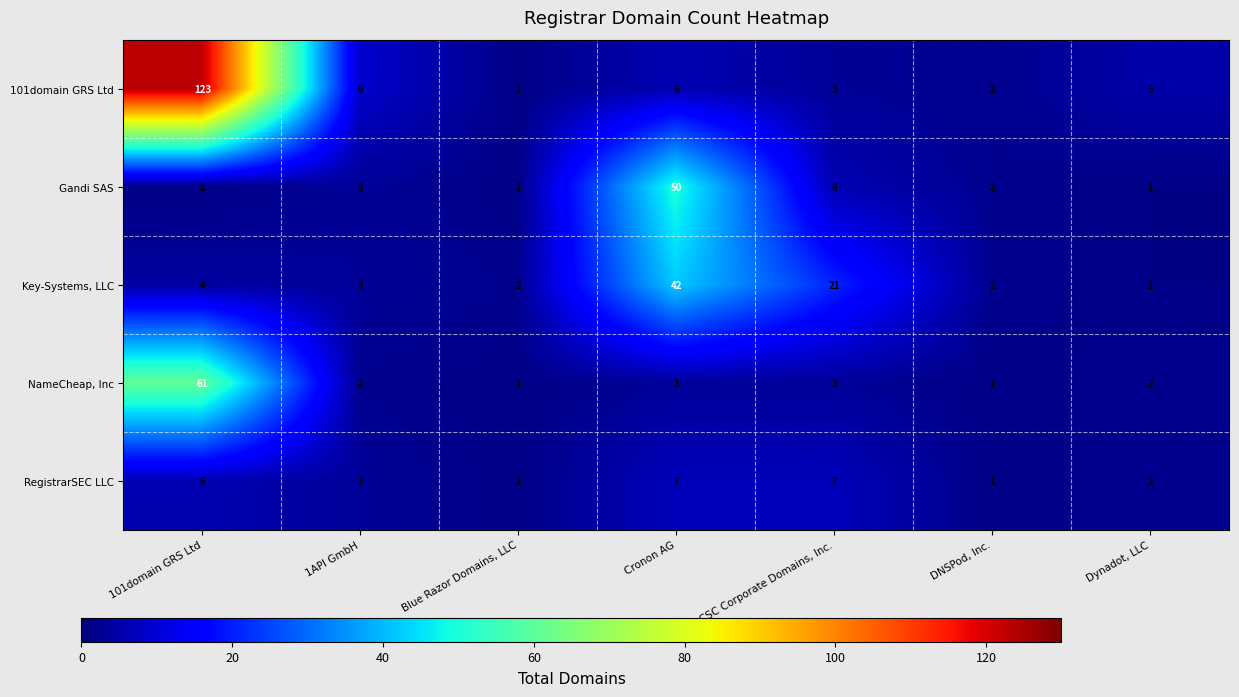

Is it true that NameCheap, Inc equals 61 at 101domain GRS Ltd?

True